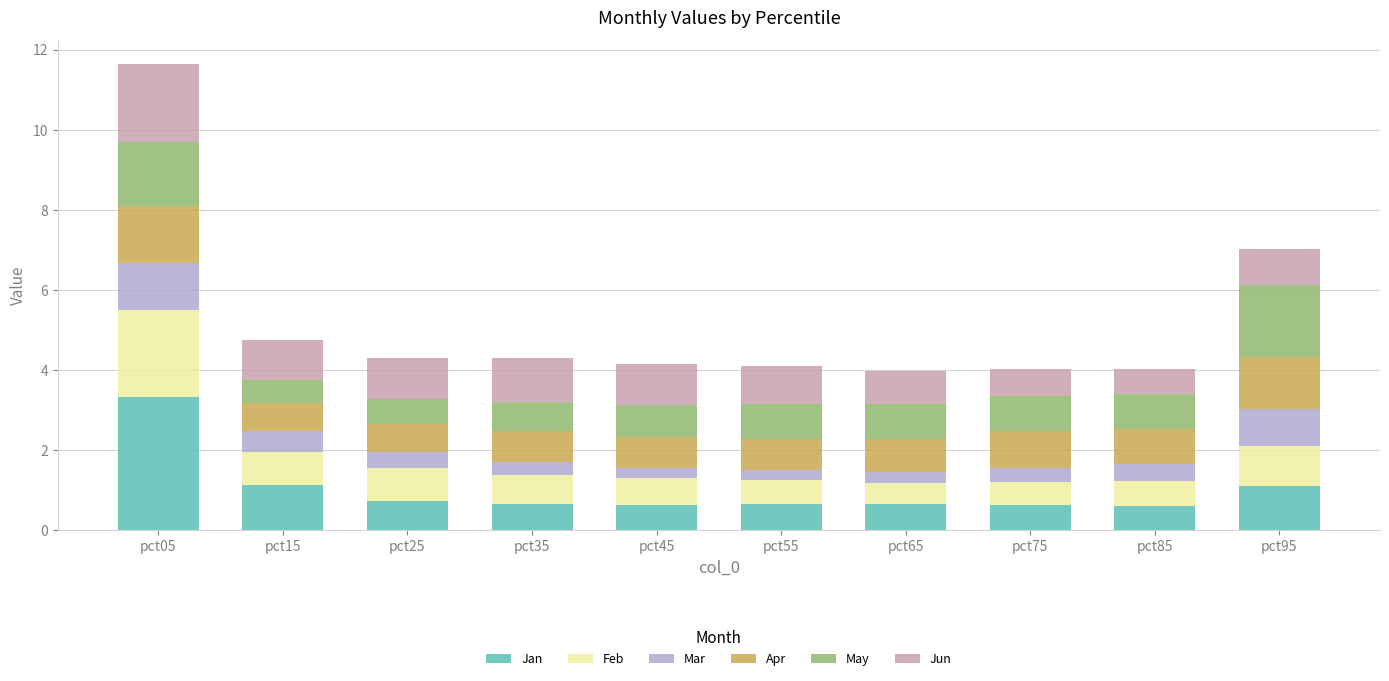

At which category is the sum across all series the highest?

pct05